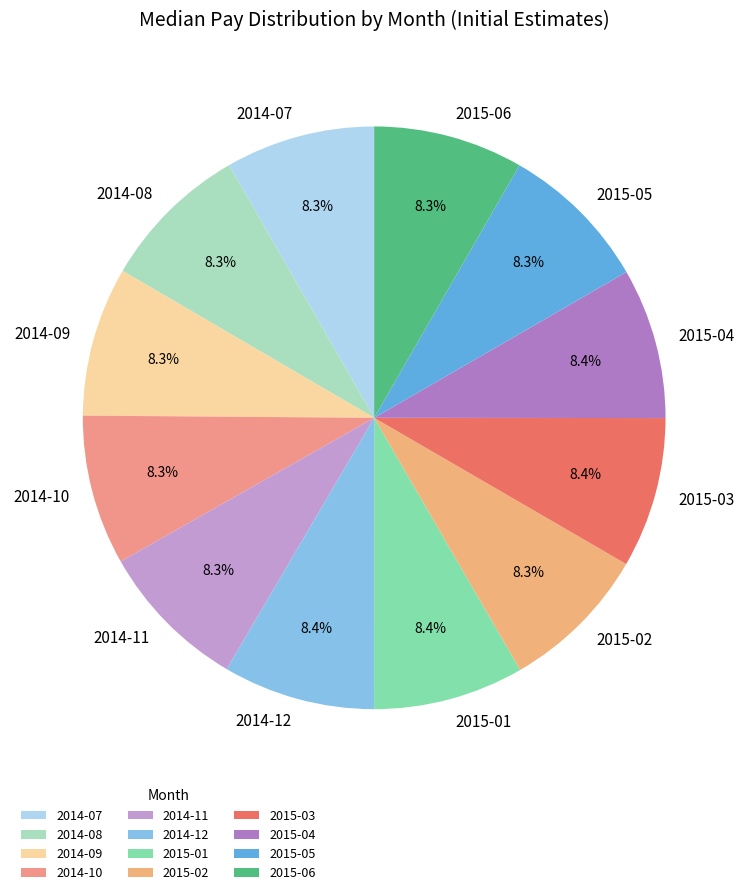

To the nearest percent, what percentage of the pie is 2015-01?

8%